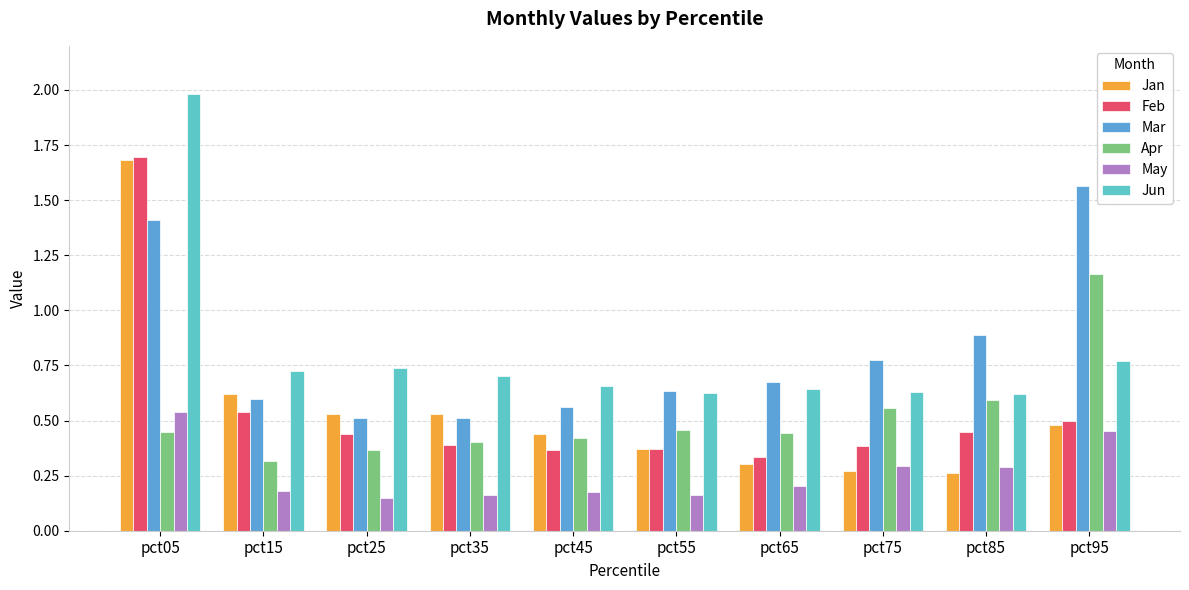

Which series has the largest range (max minus min)?

Jan